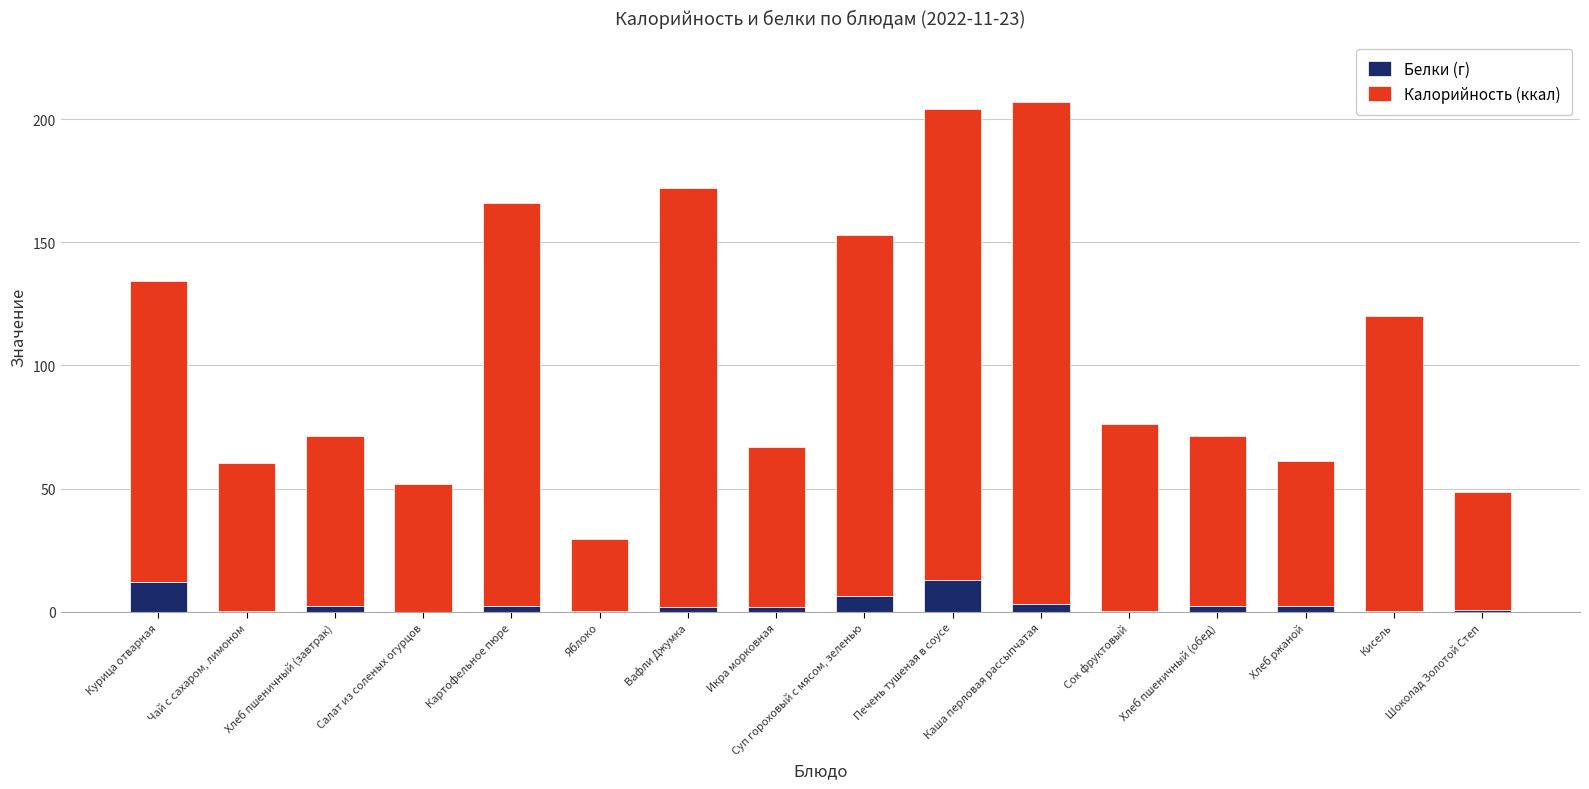

The value of Белки (г) at Салат из соленых огурцов is 0.0. True or false?

True